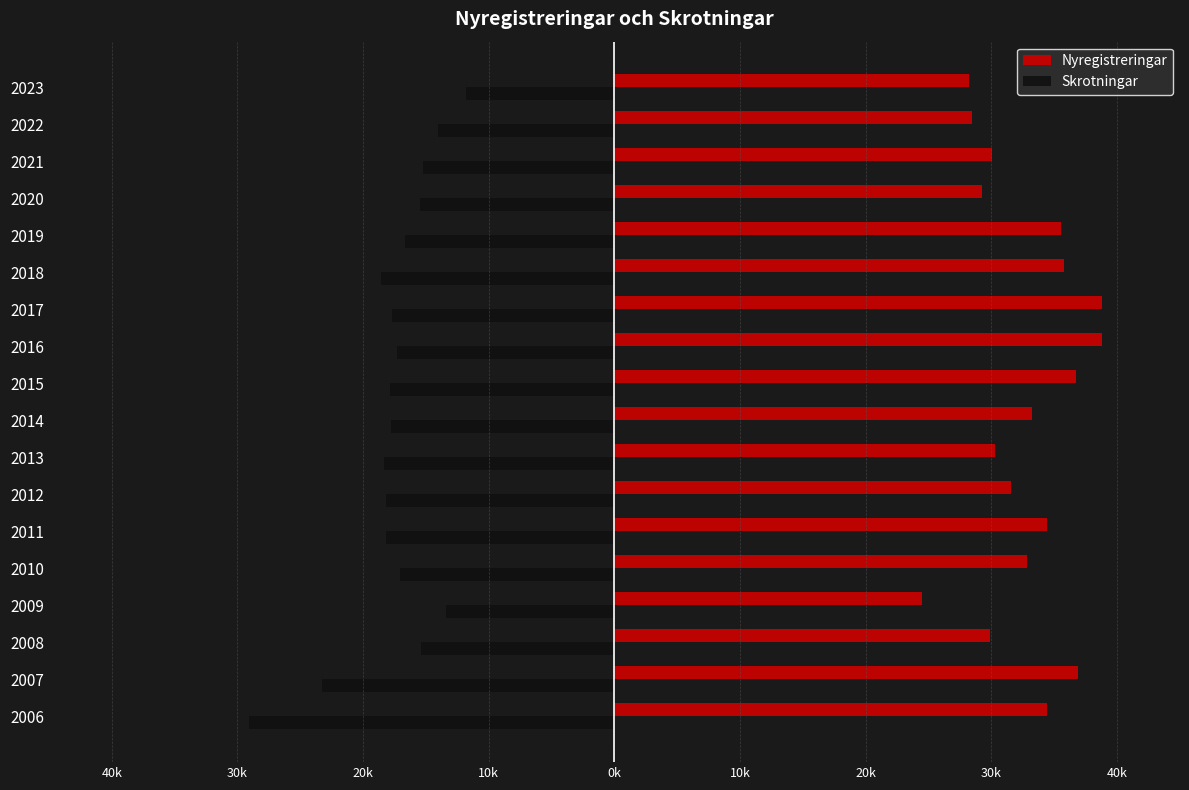

What are all the series names shown in the legend?

Nyregistreringar, Skrotningar